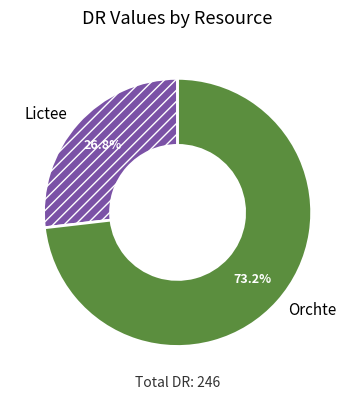

Is there any slice that represents more than half of the pie?

Yes